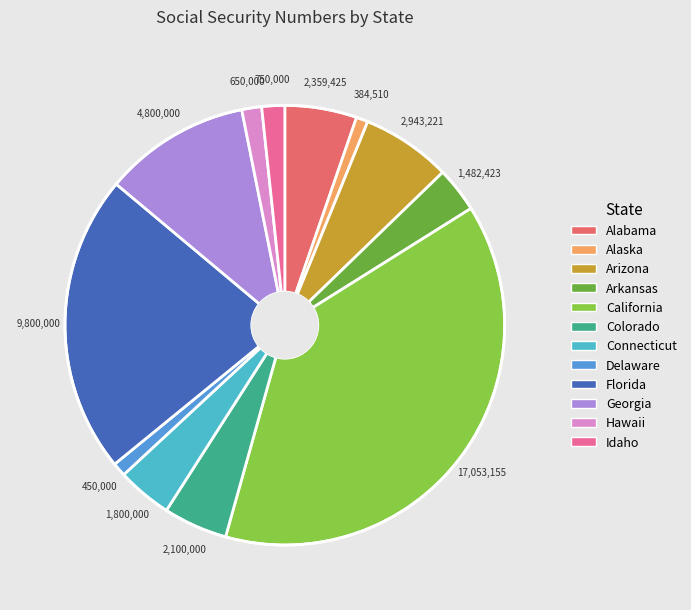

Does Delaware account for over 50% of the chart?

No